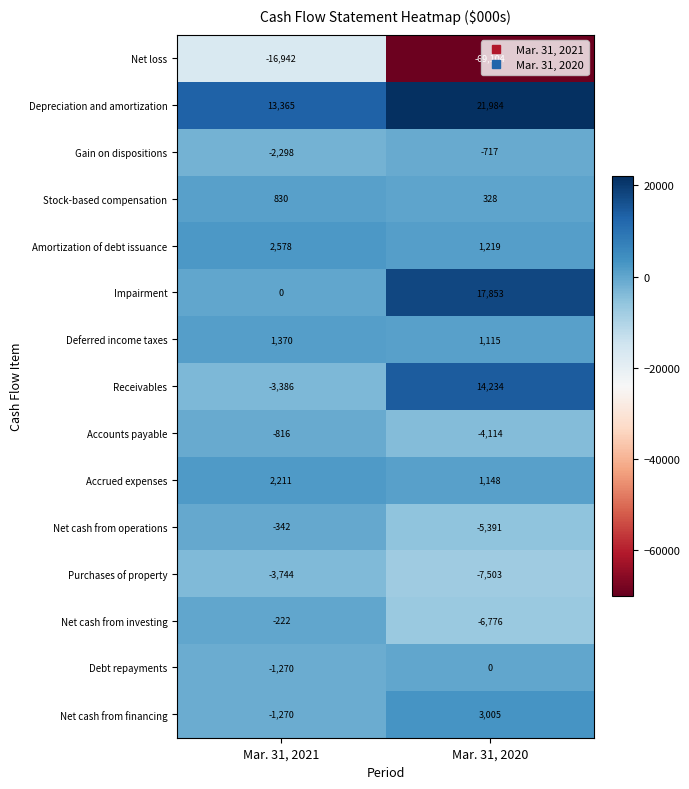

At which label is Amortization of debt issuance closest to 1898?

Mar. 31, 2020